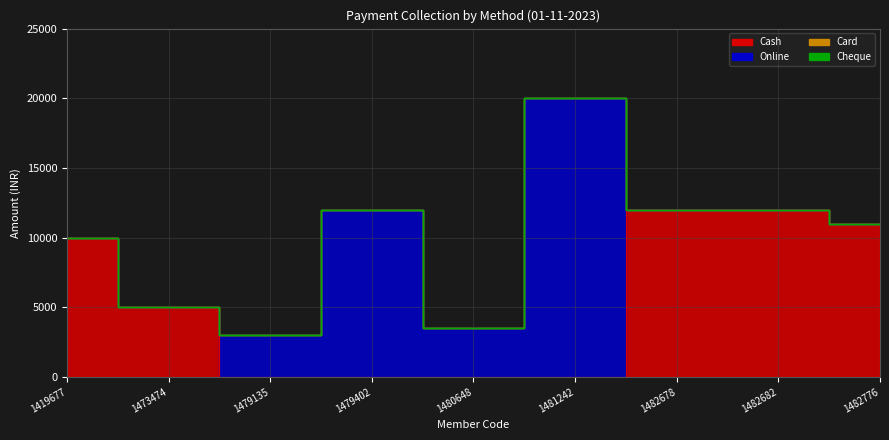

What is the average value of the Cash series?

5556